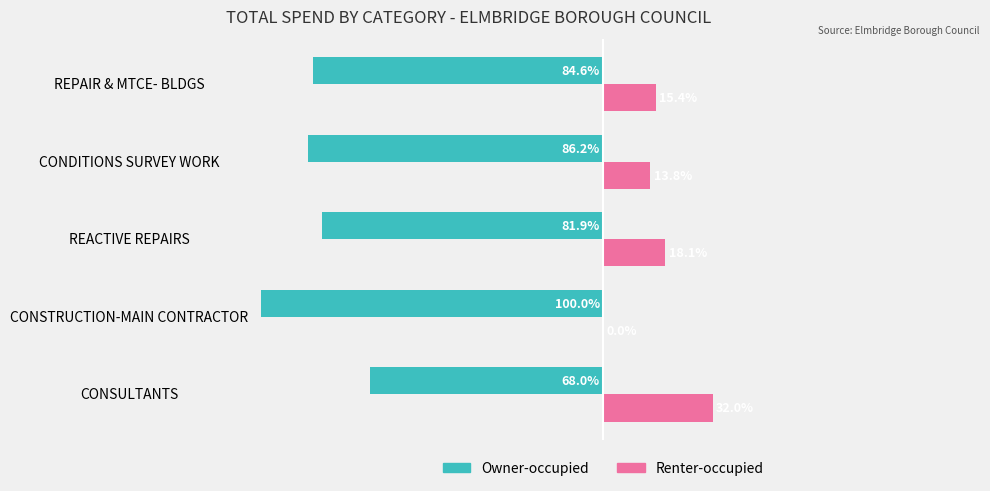

At which label is Owner-occupied closest to -83?

REACTIVE REPAIRS